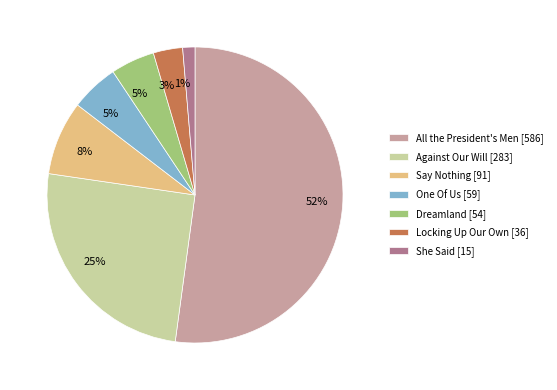

Between She Said and All the President's Men, which is larger?

All the President's Men